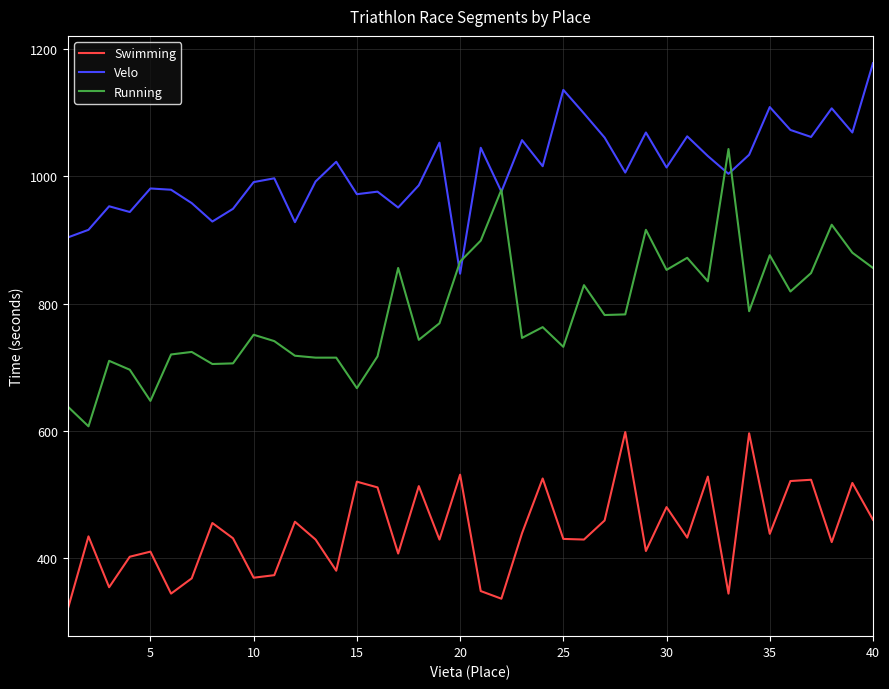

Which series has the largest total across all categories?

Velo